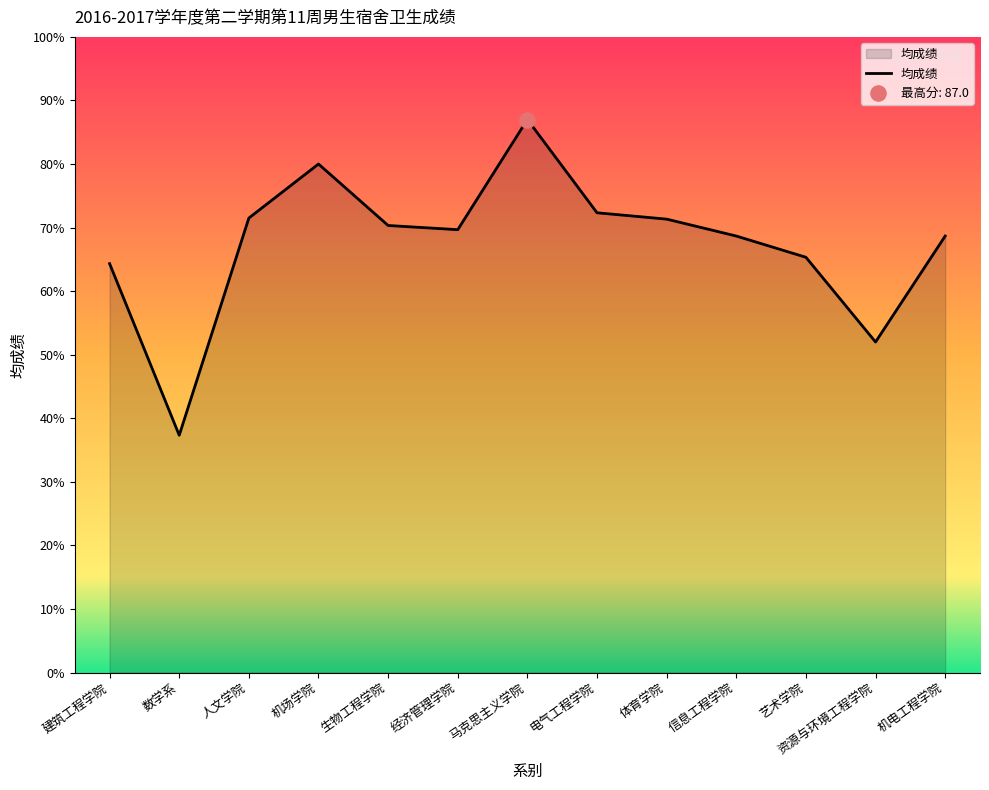

Between 经济管理学院 and 马克思主义学院, which is larger?

马克思主义学院